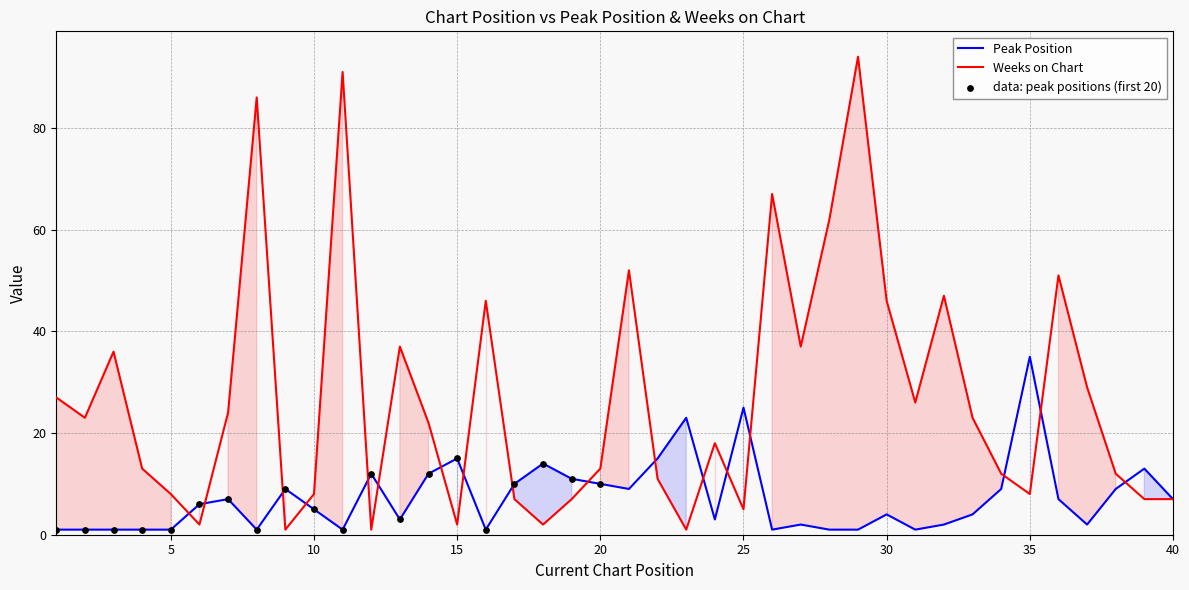

At which category is the sum across all series the highest?

29